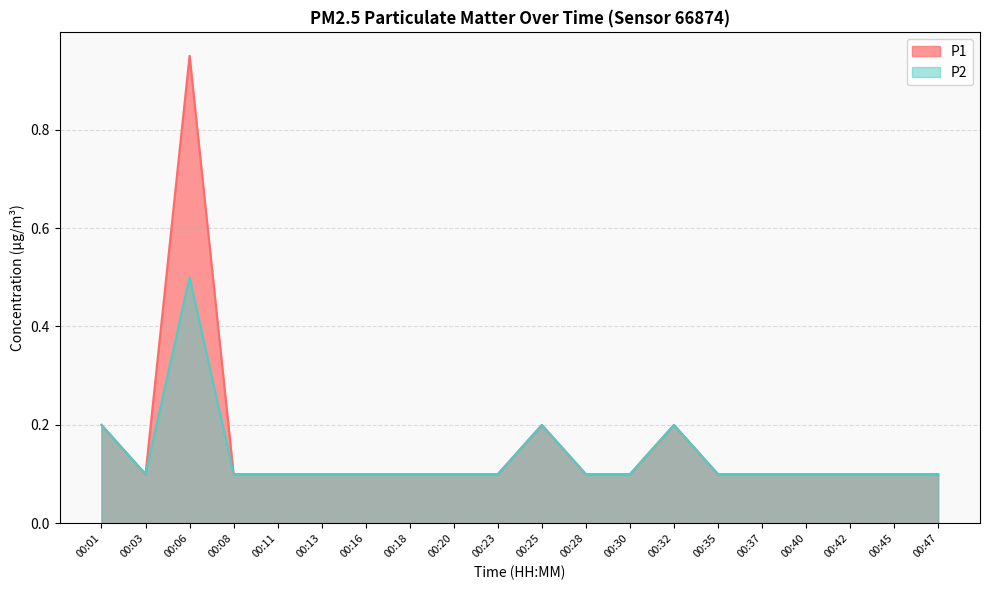

How many lines are shown in the chart?

2